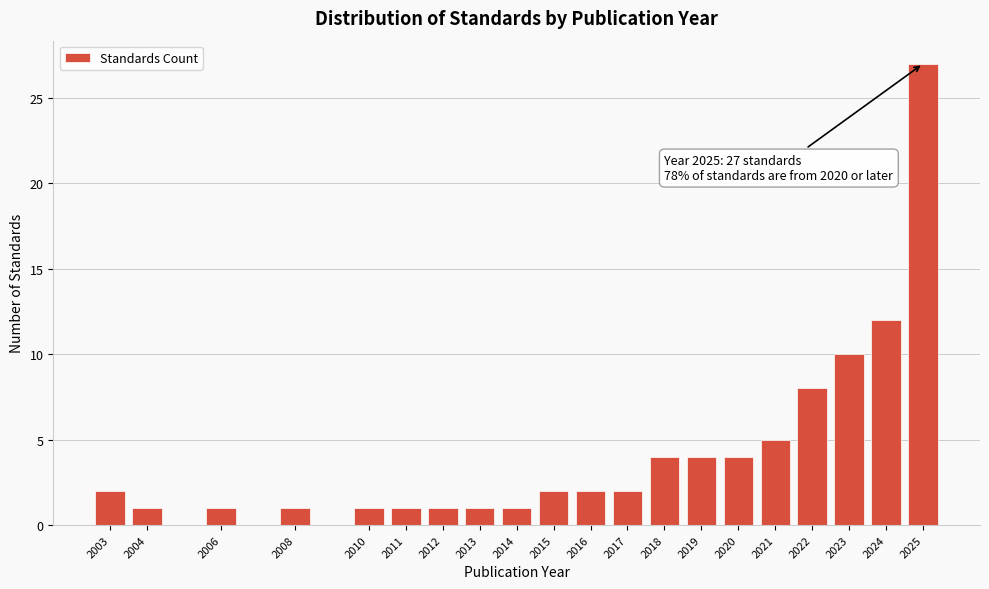

Reading left to right, list all the values displayed in this chart.

2003=2	2004=1	2006=1	2008=1	2010=1	2011=1	2012=1	2013=1	2014=1	2015=2	2016=2	2017=2	2018=4	2019=4	2020=4	2021=5	2022=8	2023=10	2024=12	2025=27